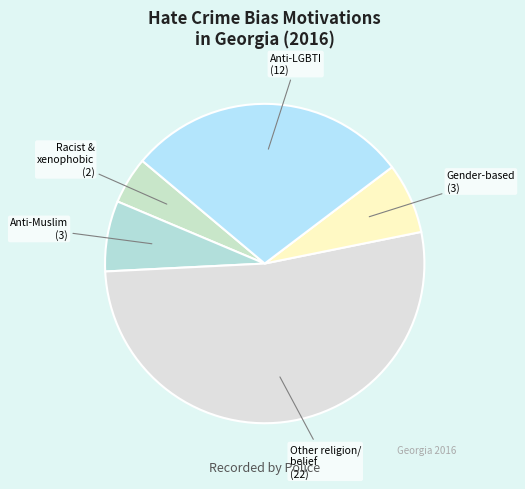

Which slice is the largest?

Other religion/ belief